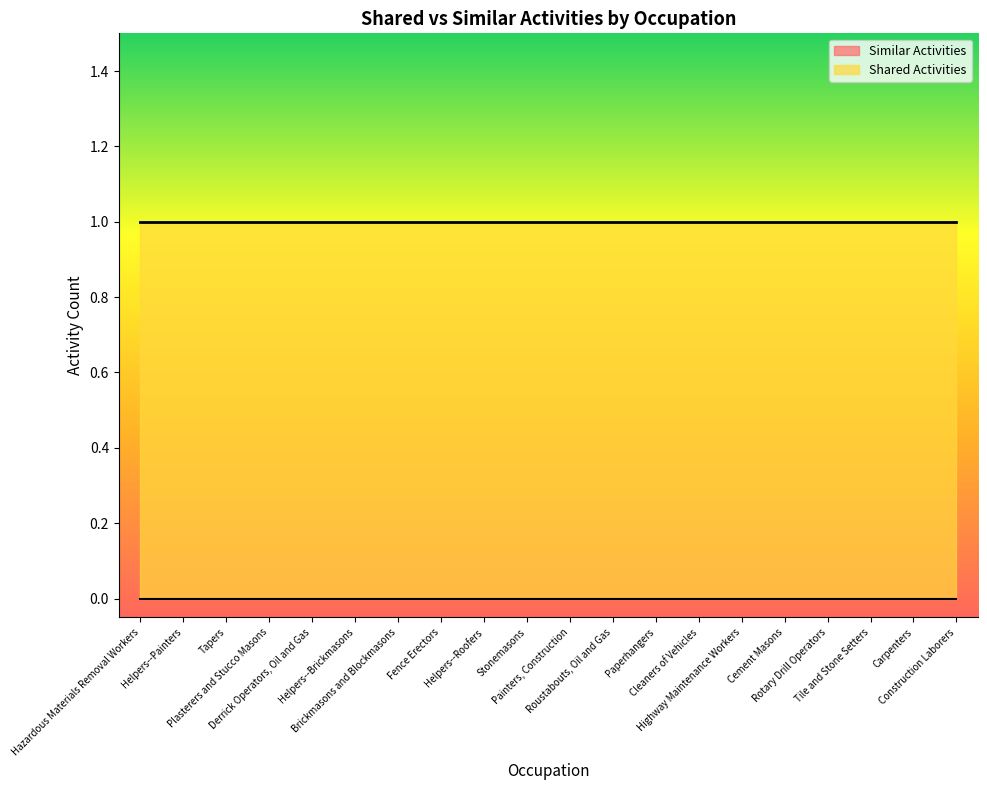

List the series in order of their peak value, lowest first.

Similar Activities, Shared Activities